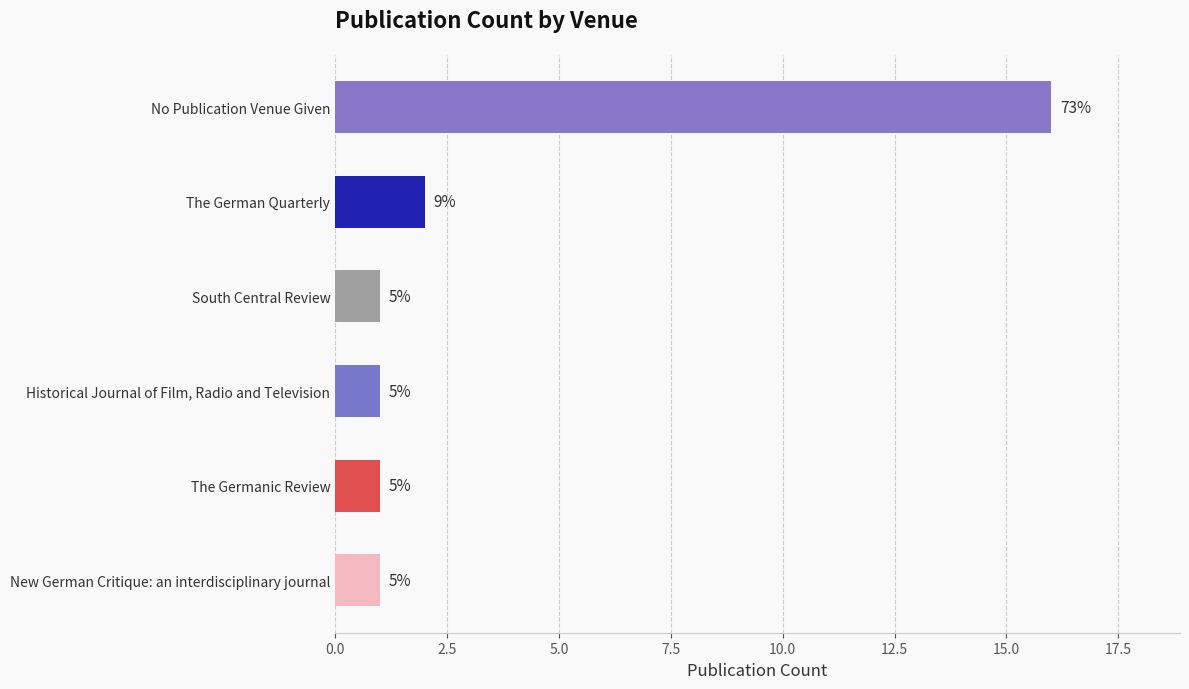

How many bars are there in total?

6